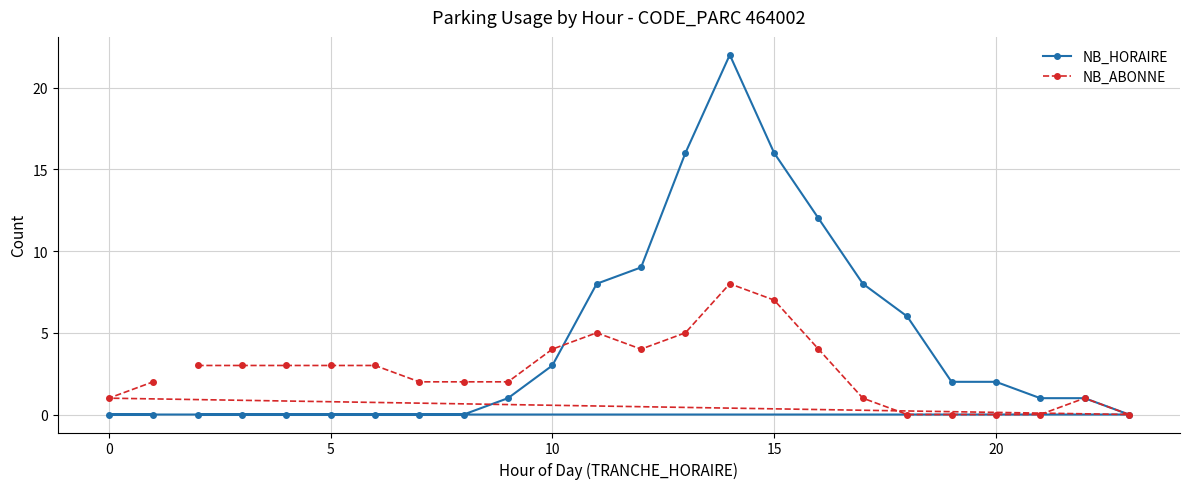

What is the approximate value of NB_HORAIRE at 15, to the nearest 10?

20